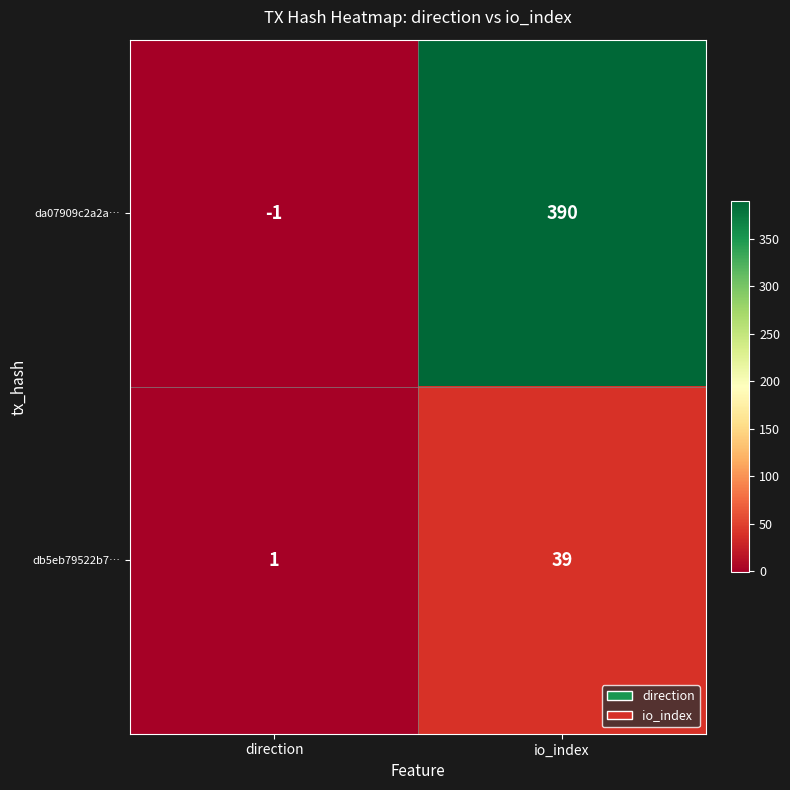

What value does the da07909c2a2a… series have at io_index, to the nearest 50?

400